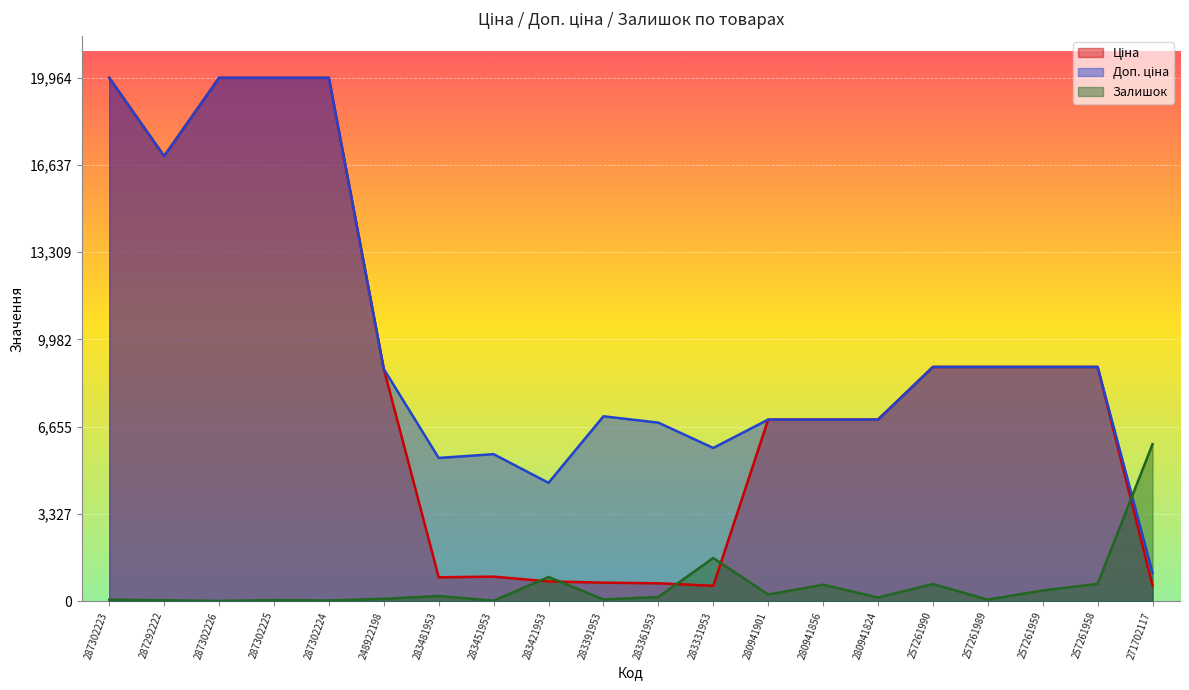

Reading left to right, extract all data points from this chart.

Ціна: 287302223=19964.2	287292222=16976.3	287302226=19964.2	287302225=19964.2	287302224=19964.2	248922198=8856.7	283481953=910.4	283451953=934.5	283421953=752.2	283391953=705.1	283361953=681.0	283331953=584.4	280941901=6925.7	280941856=6925.7	280941824=6925.7	257261990=8934.1	257261989=8934.1	257261959=8934.1	257261958=8934.1	271702117=589.9
Доп. ціна: 287302223=19964.2	287292222=16976.3	287302226=19964.2	287302225=19964.2	287302224=19964.2	248922198=8856.7	283481953=5462.3	283451953=5607.2	283421953=4513.3	283391953=7051.3	283361953=6809.8	283331953=5843.9	280941901=6925.7	280941856=6925.7	280941824=6925.7	257261990=8934.1	257261989=8934.1	257261959=8934.1	257261958=8934.1	271702117=1081.7
Залишок: 287302223=57.0	287292222=32.6	287302226=8.1	287302225=40.7	287302224=24.4	248922198=89.6	283481953=195.6	283451953=16.3	283421953=920.8	283391953=65.2	283361953=154.8	283331953=1646.0	280941901=252.6	280941856=627.4	280941824=138.5	257261990=651.9	257261989=57.0	257261959=407.4	257261958=660.0	271702117=5989.3